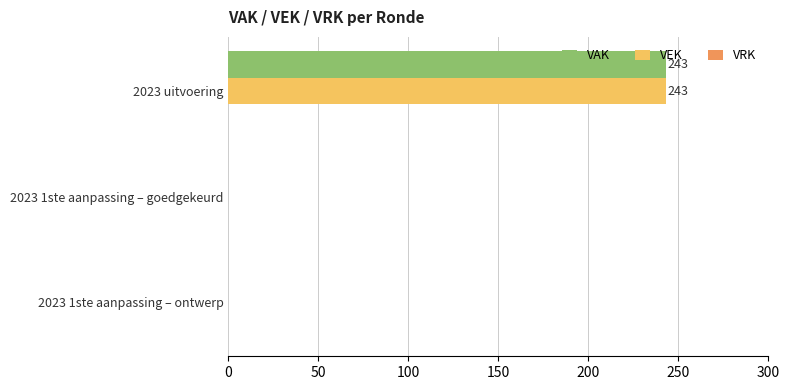

At which category is the sum across all series the highest?

2023 uitvoering